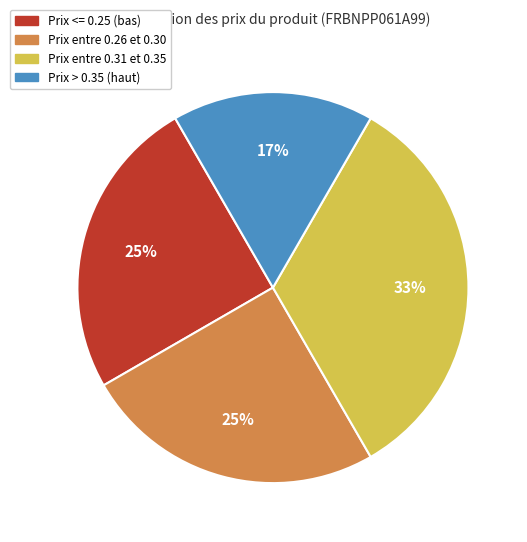

Is there a majority slice in this chart?

No